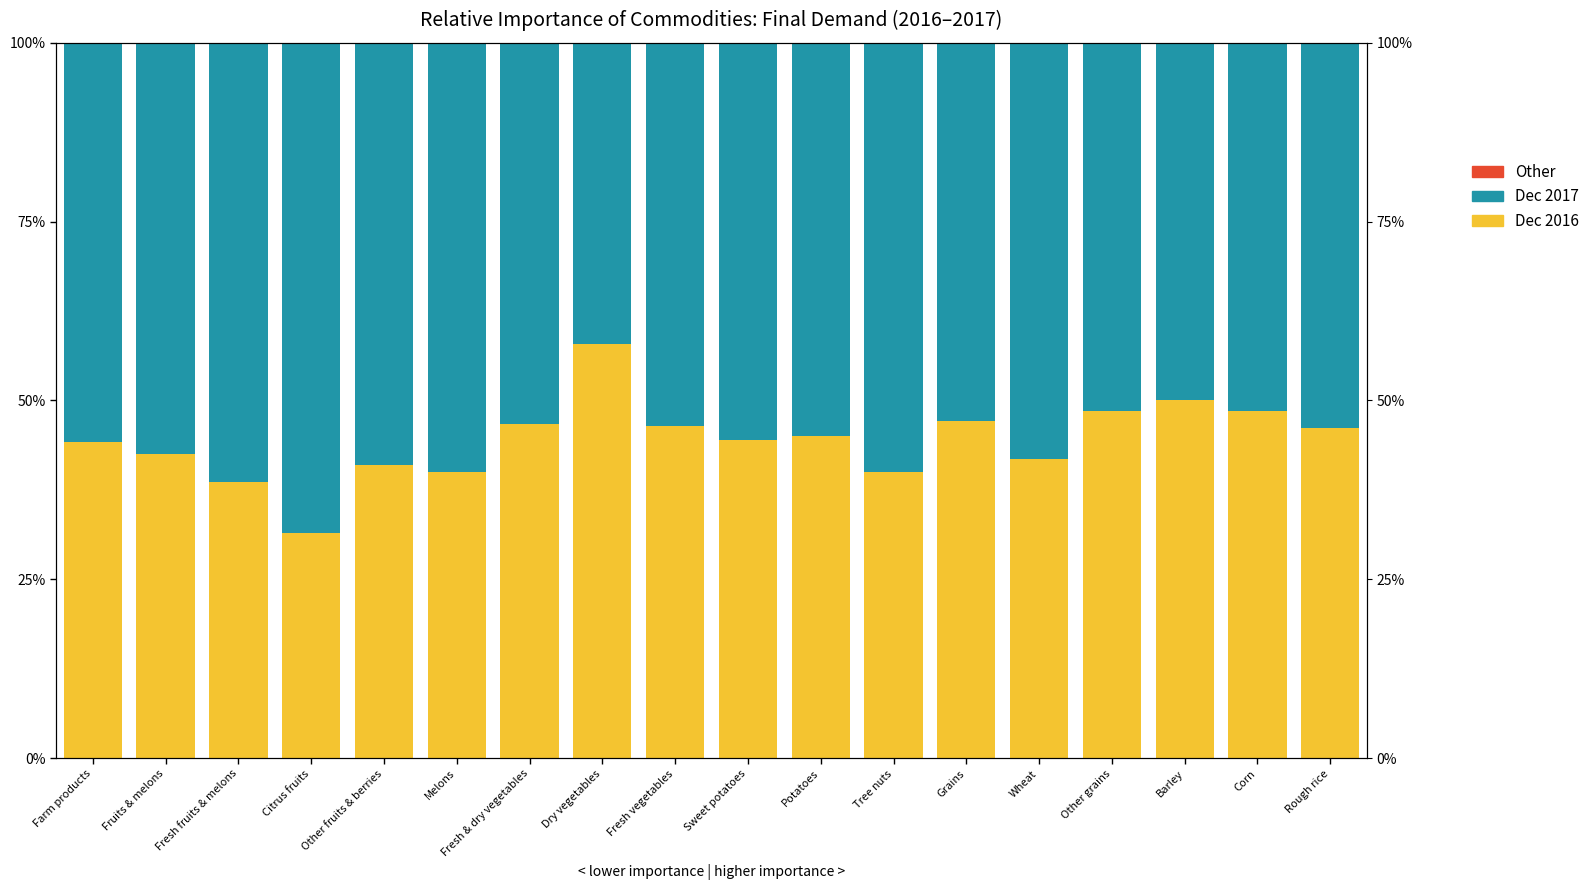

How many series are shown in this chart?

3